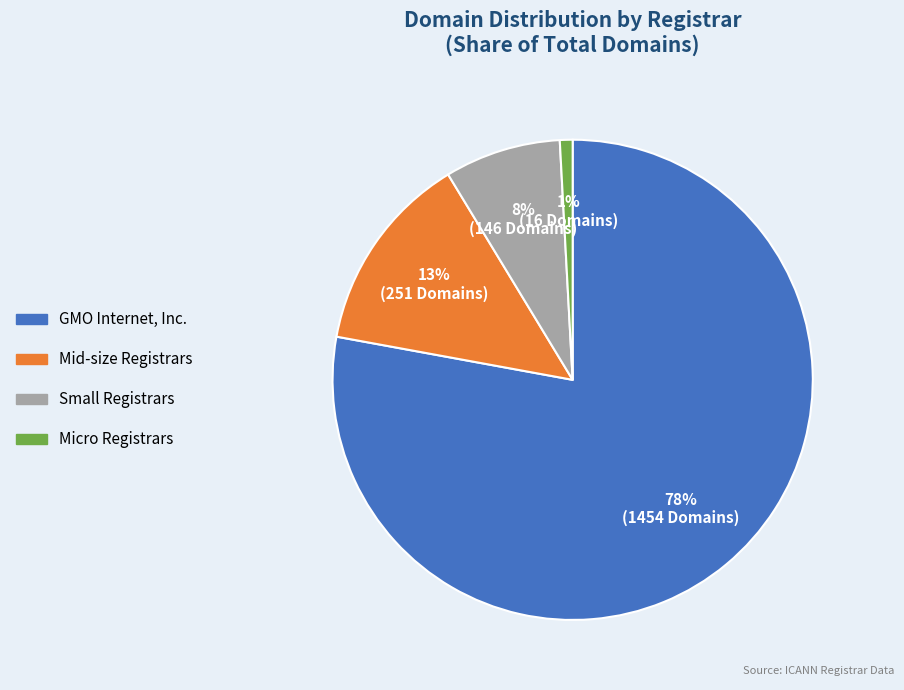

To the nearest percent, what is the average slice percentage?

25%